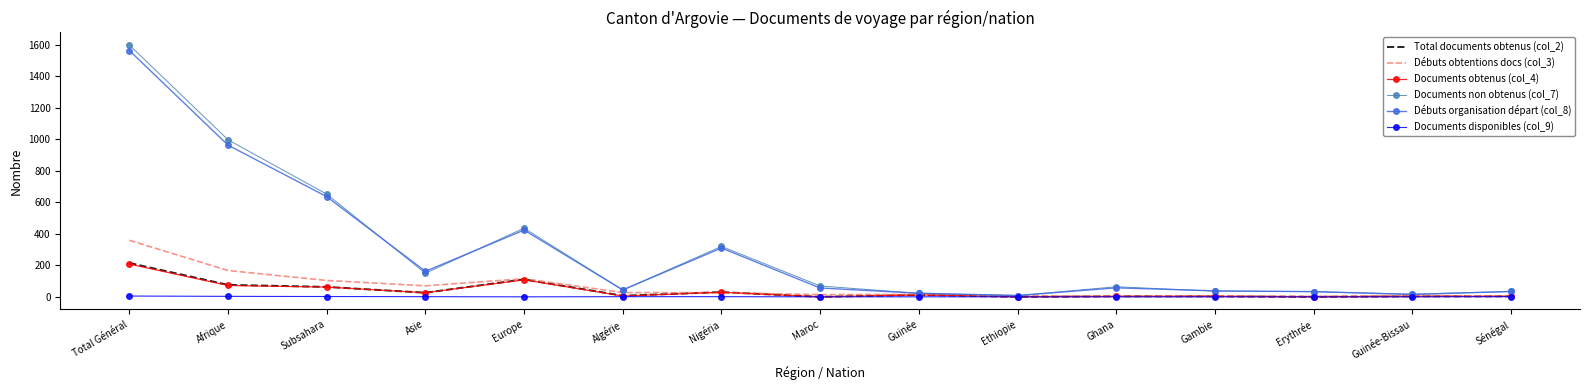

Which series has the widest spread of values?

Documents non obtenus (col_7)